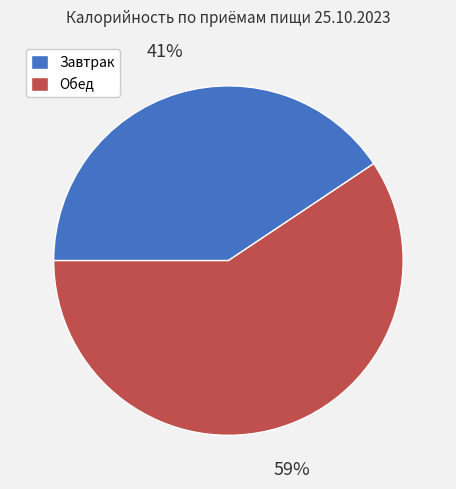

Is it true that Обед is 69% of the pie?

False